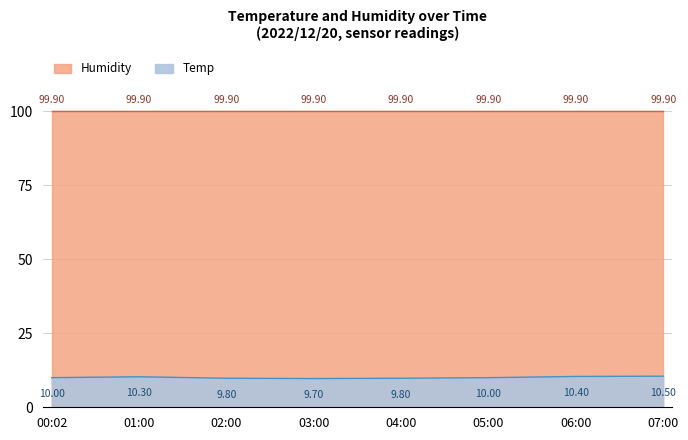

True or false: Temp has a value of 13.7 at 06:00.

False